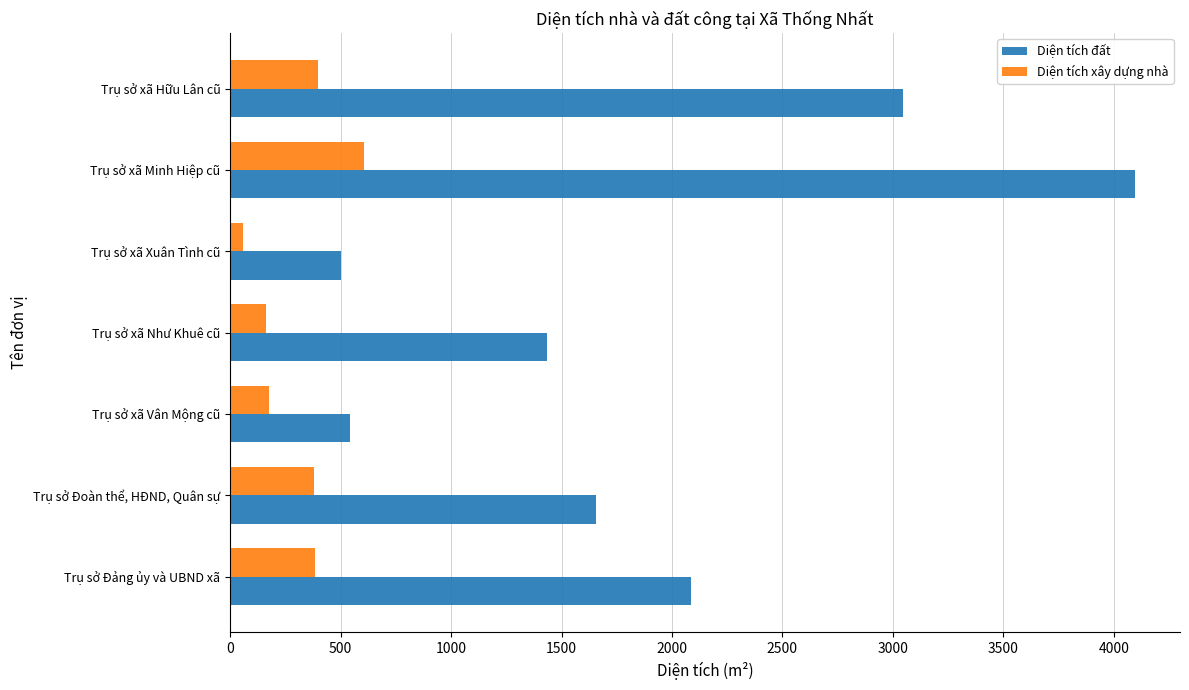

Rank the series by their maximum value, from highest to lowest.

Diện tích đất, Diện tích xây dựng nhà